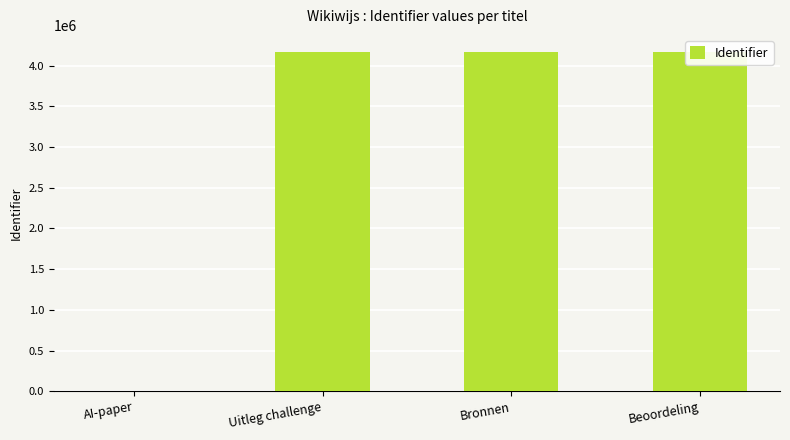

Approximately how many times larger is the value at Bronnen compared to Beoordeling?

1.0